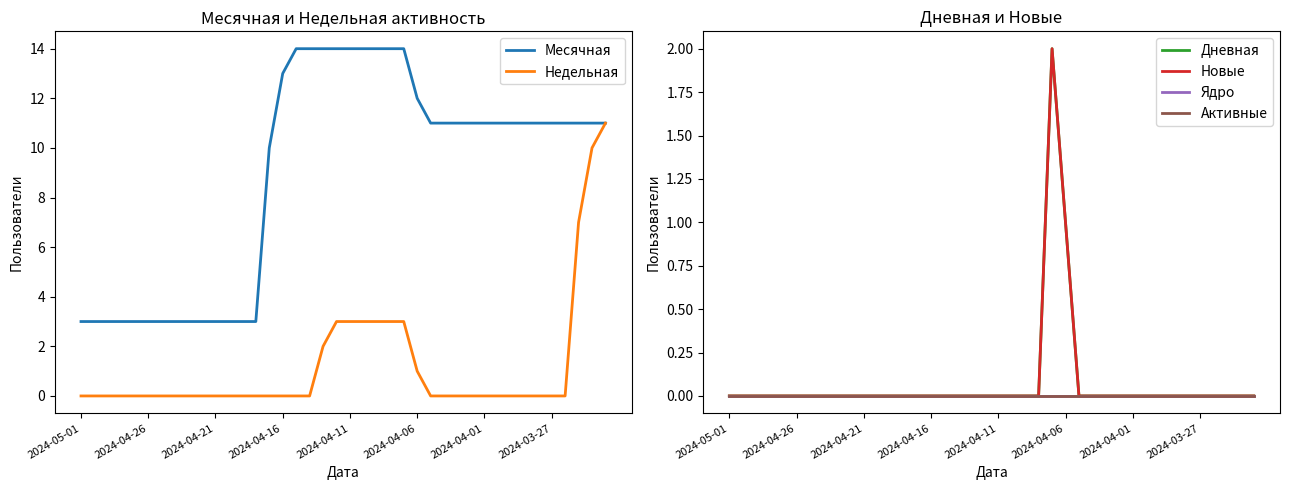

True or false: Новые and Дневная intersect in this chart.

False